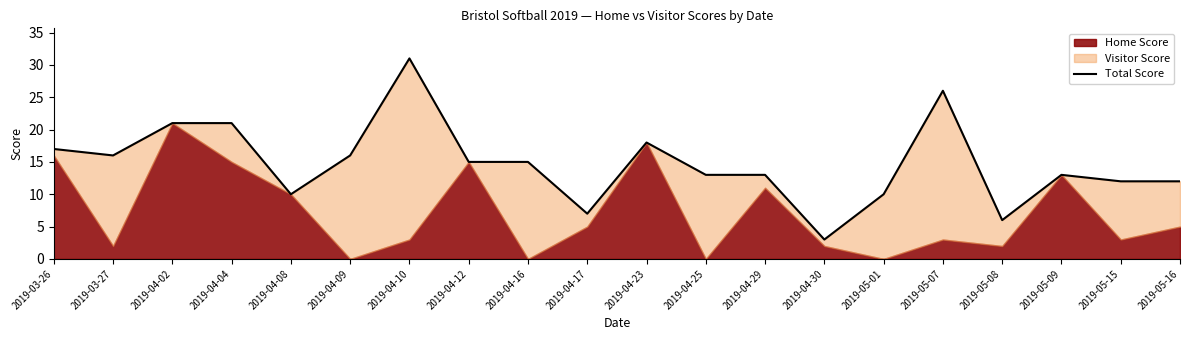

Which has a higher value, 2019-04-23 or 2019-04-08?

2019-04-23